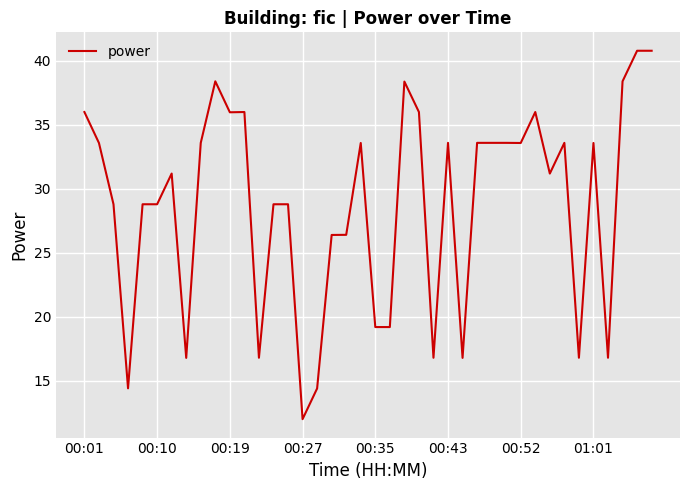

What is the minimum value shown in the chart?

12.0